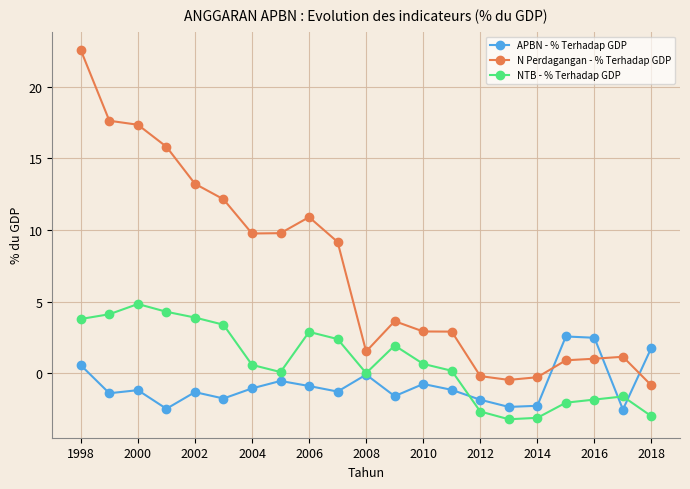

At how many categories does at least one series exceed 7?

10